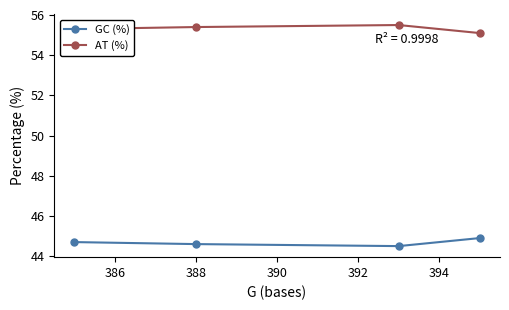

List the series in order of their peak value, lowest first.

GC (%), AT (%)